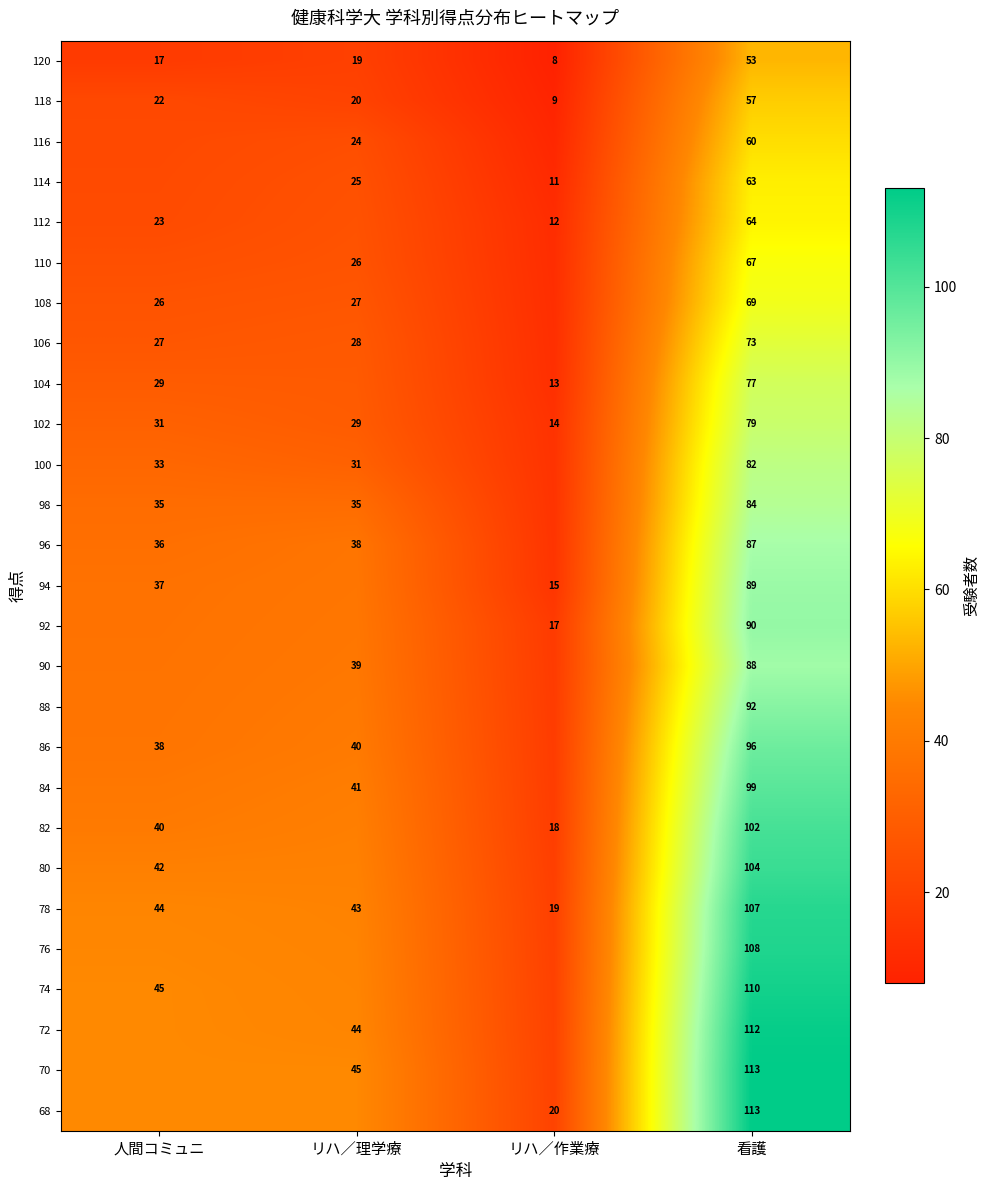

Is the value of 78 at 人間コミュニ greater than the value of 104 at 人間コミュニ?

Yes